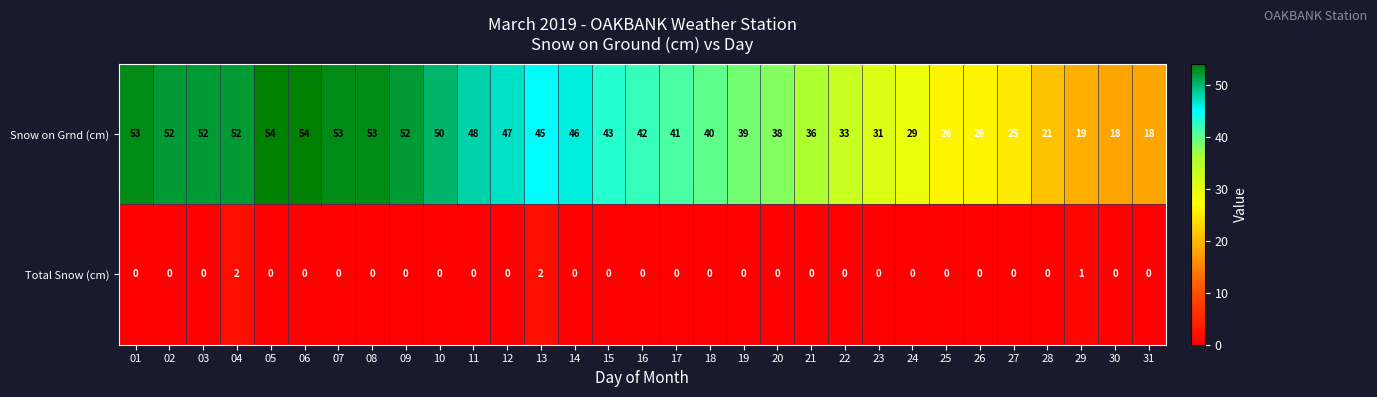

Where is Total Snow (cm) nearest to the value 1?

29